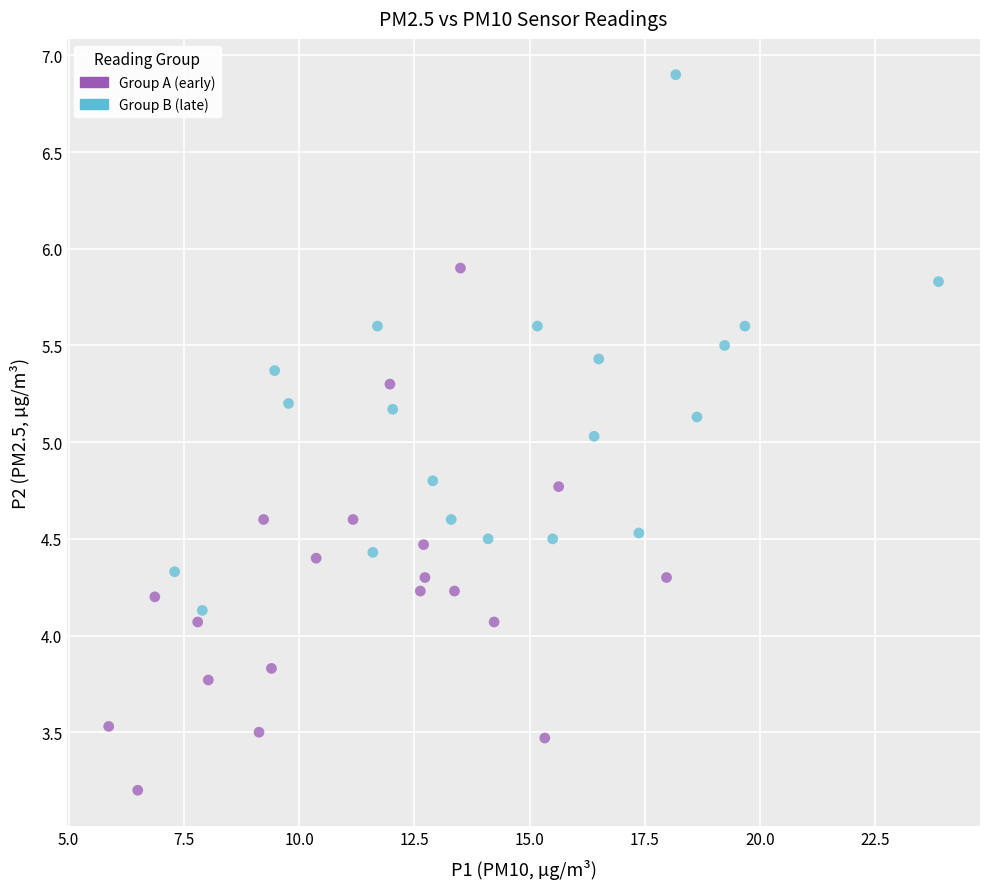

Which series contains the lowest Y value?

Group A (early)